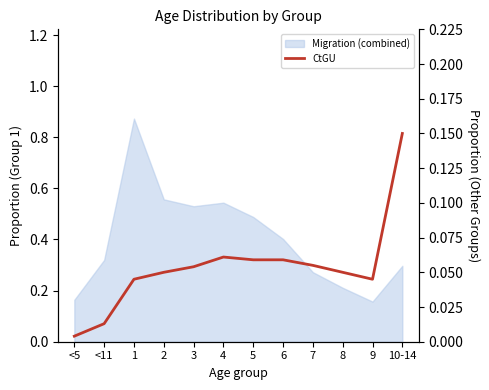

List the labels in order of value, largest first.

10-14, 4, 5, 6, 7, 3, 2, 8, 1, 9, <11, <5